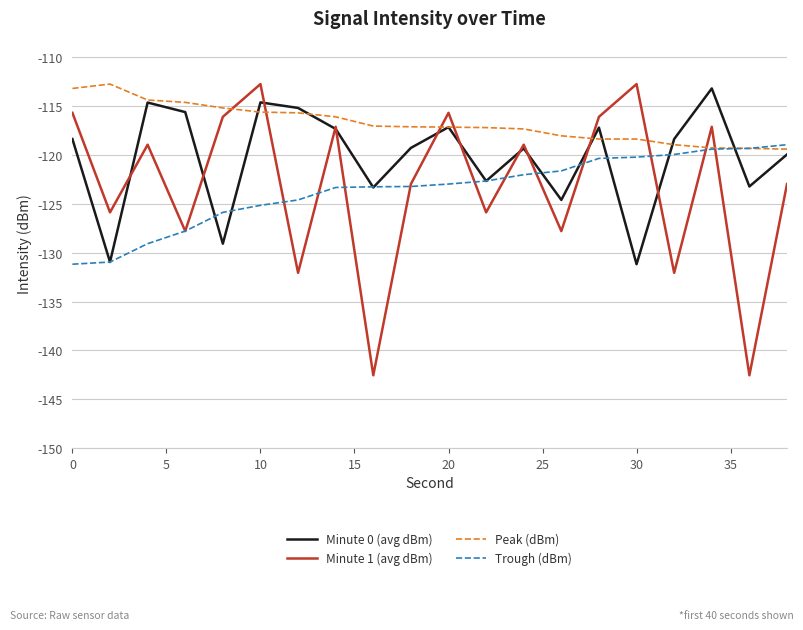

After their last crossing, which series has the higher values: Peak (dBm) or Minute 1 (avg dBm)?

Peak (dBm)